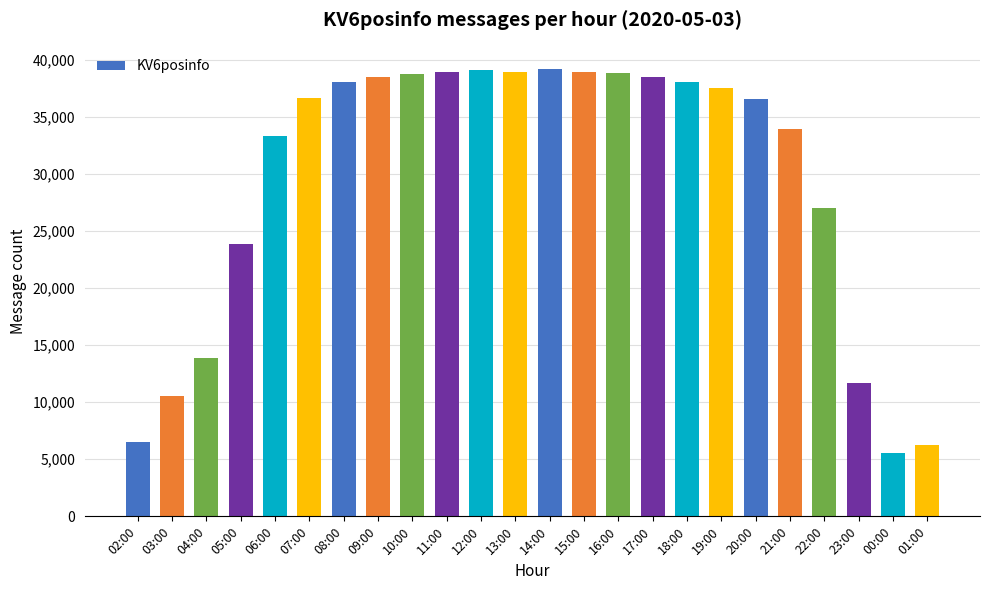

What is the difference between the maximum and minimum values?

33671